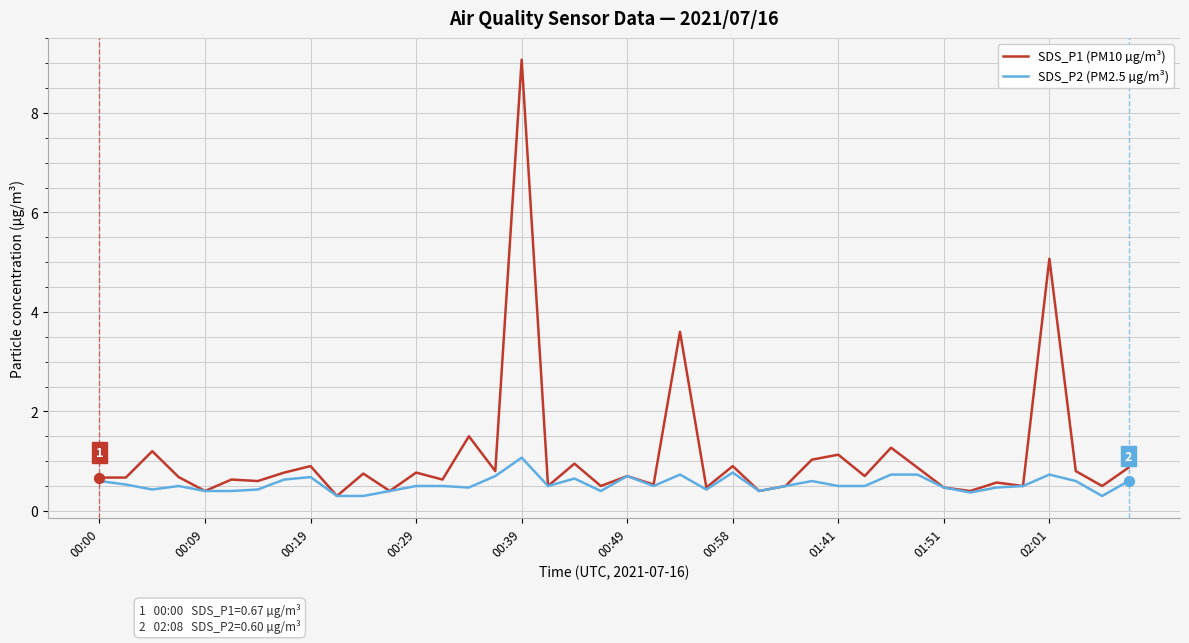

What are all the series names shown in the legend?

SDS_P1 (PM10 µg/m³), SDS_P2 (PM2.5 µg/m³)